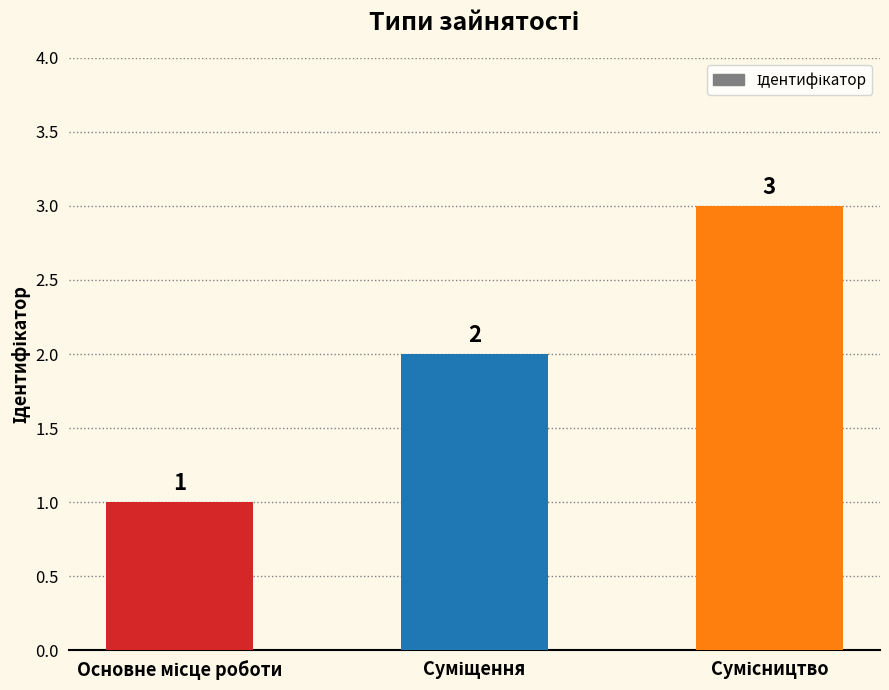

How many values are between 1 and 3?

3